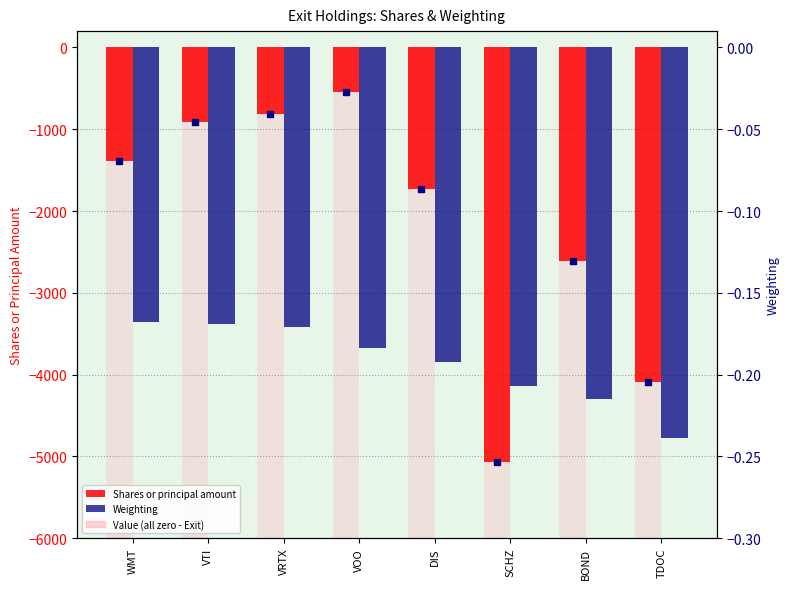

What is the total value across all series at SCHZ?

-5068.2